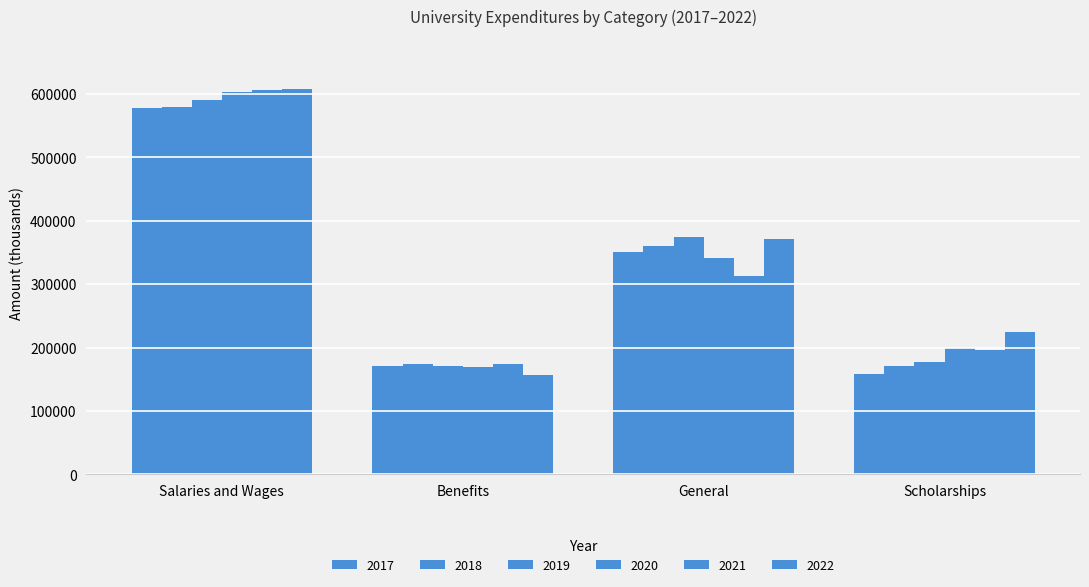

Where is 2021 nearest to the value 390685?

General